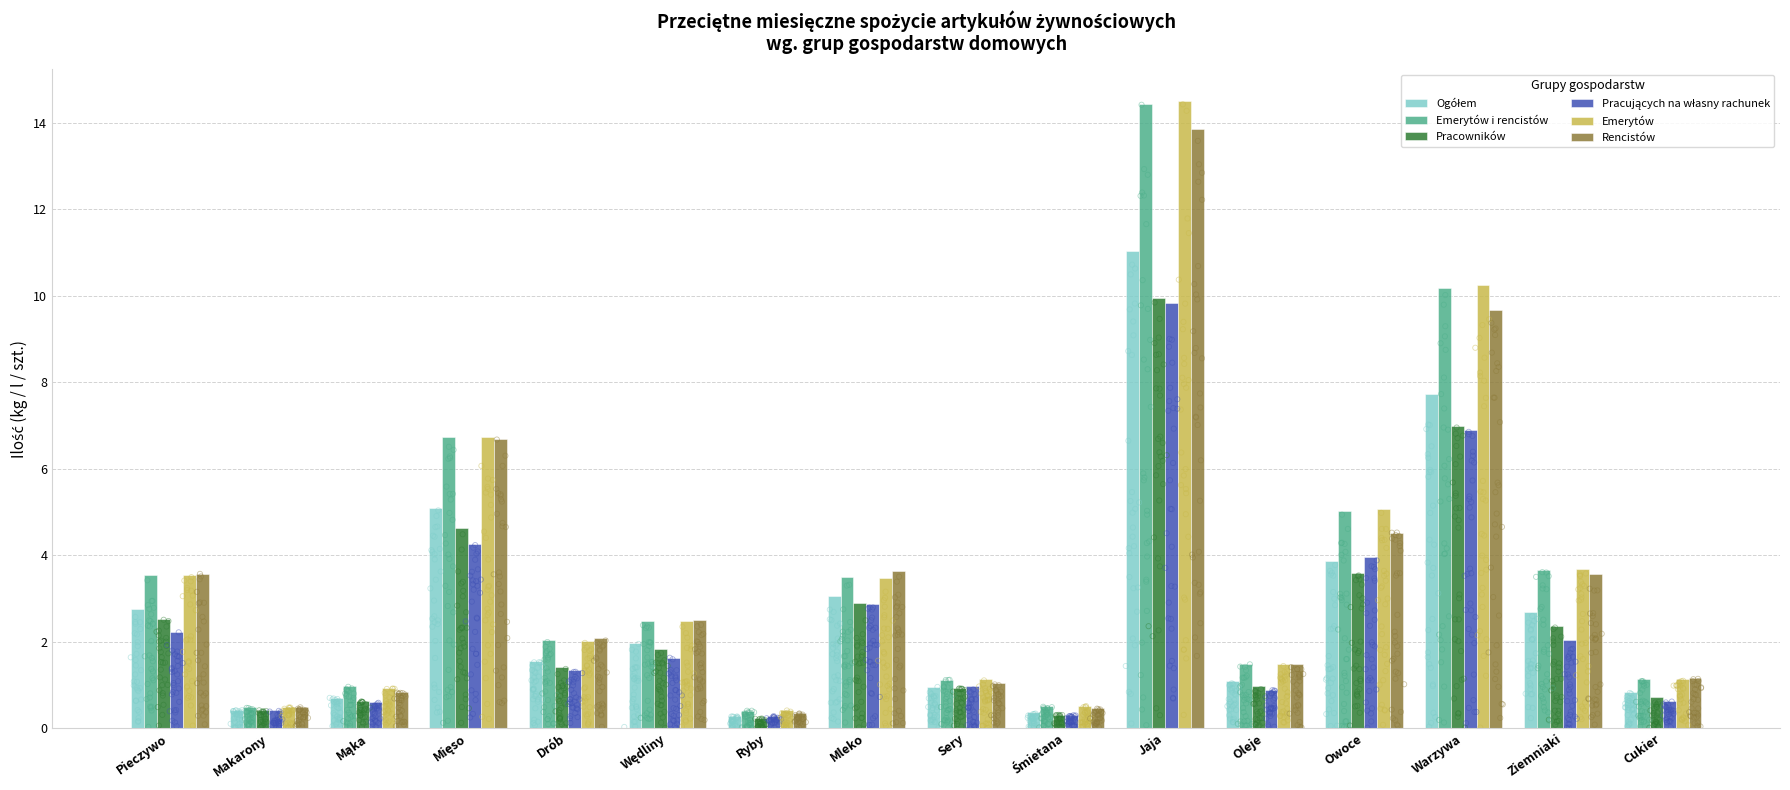

At how many categories does at least one series exceed 6?

3